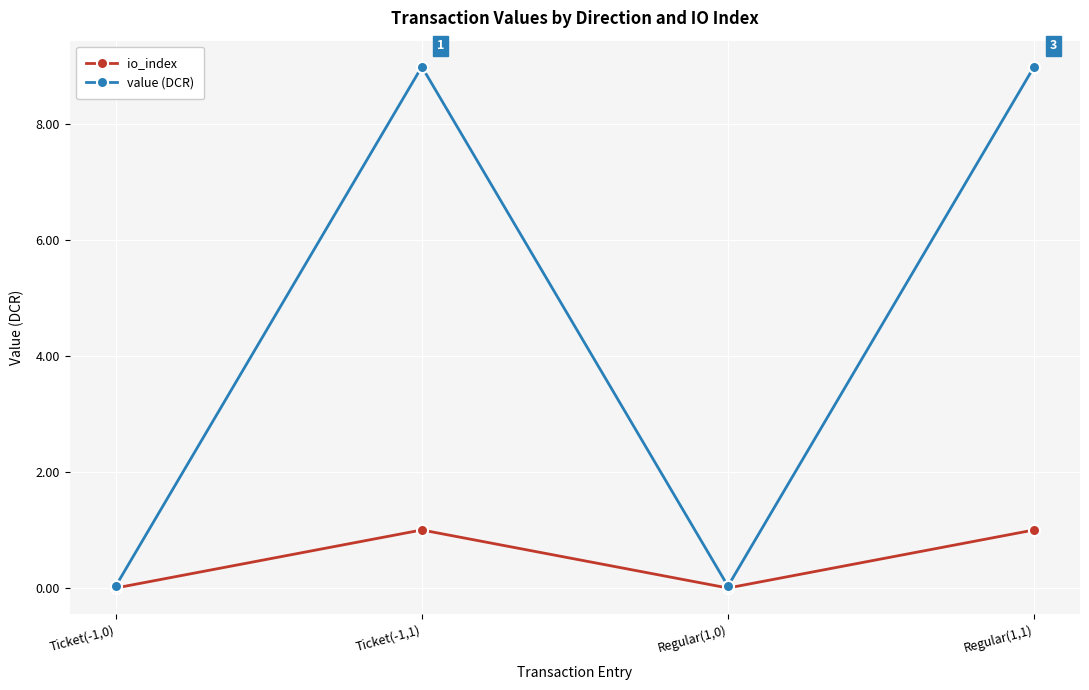

What is the difference between the second highest and second lowest values in the io_index series?

1.0